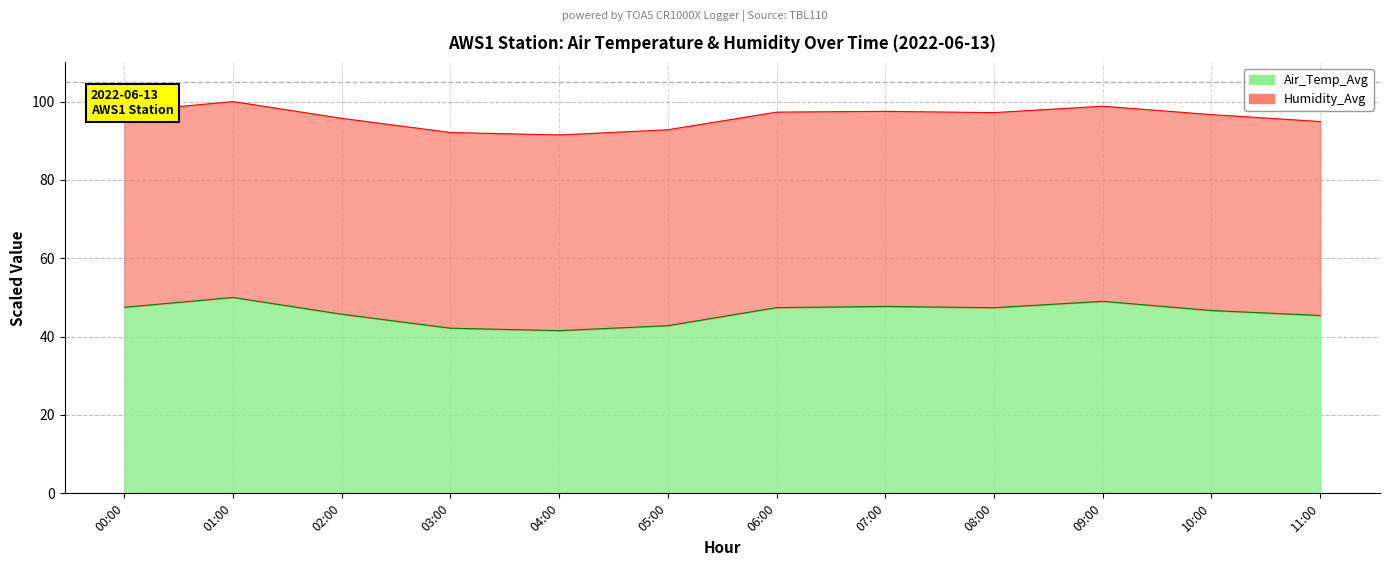

What is the minimum value shown in the chart?

41.5